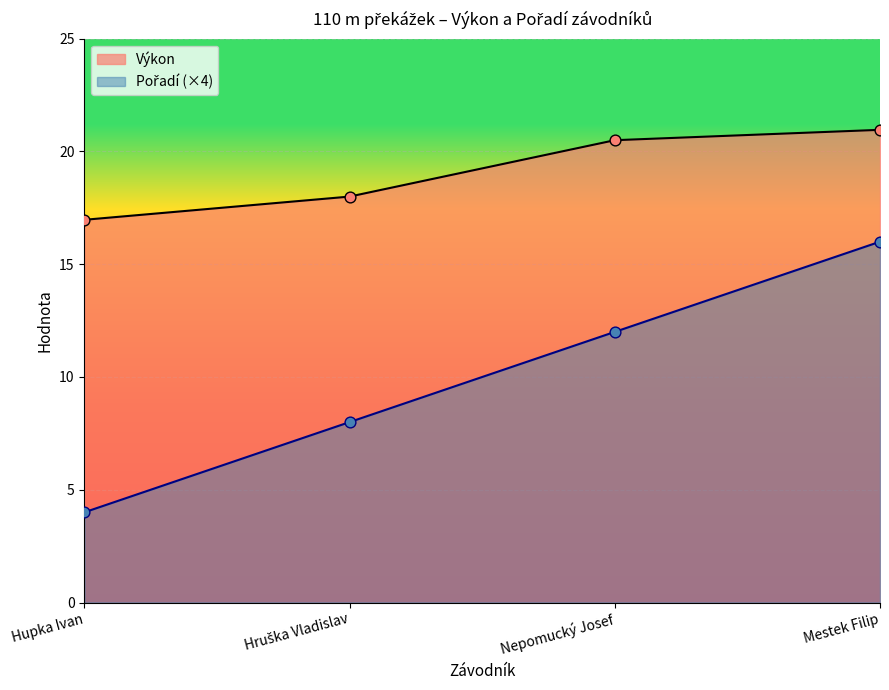

Which series has the largest total across all categories?

Výkon